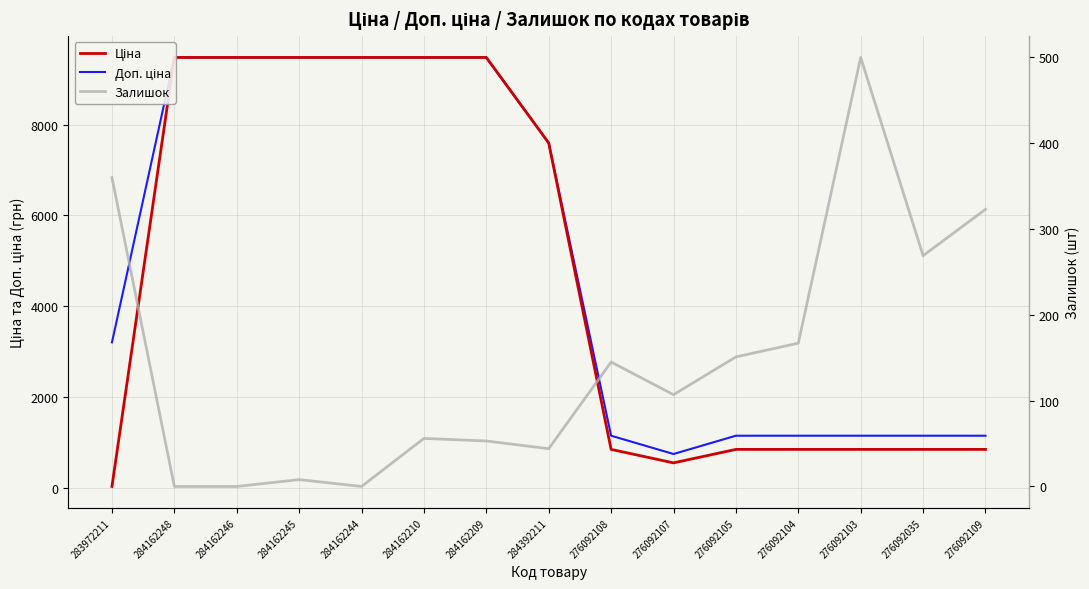

Is it true that Залишок equals -318.0 at 284162246?

False